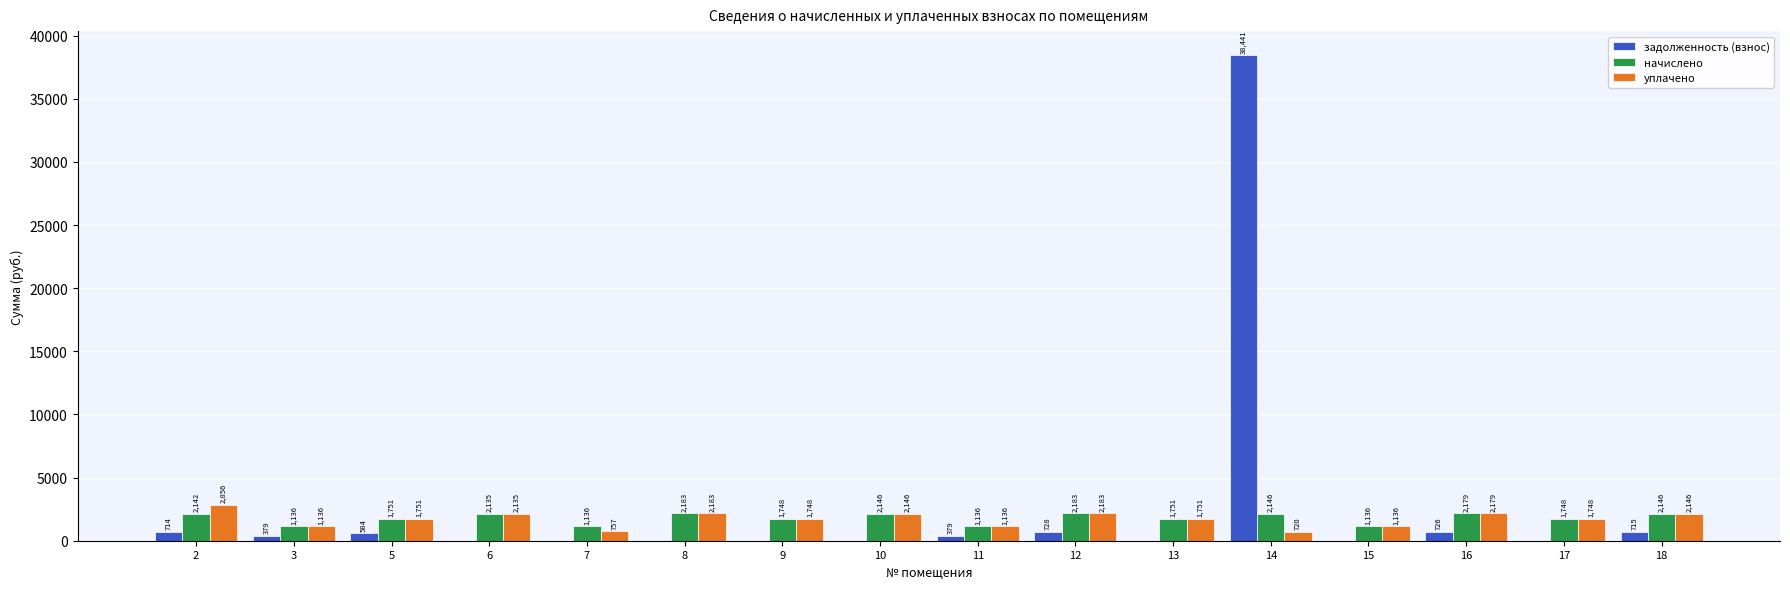

Which series has the largest total across all categories?

задолженность (взнос)